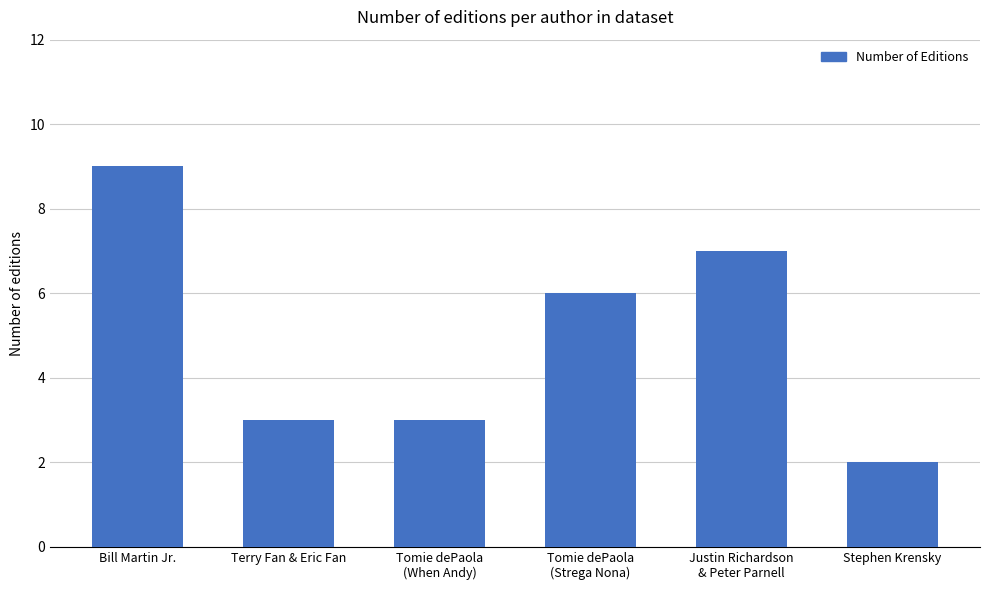

What is the ratio of the value at Bill Martin Jr. to the value at Tomie dePaola
(When Andy)?

3.0